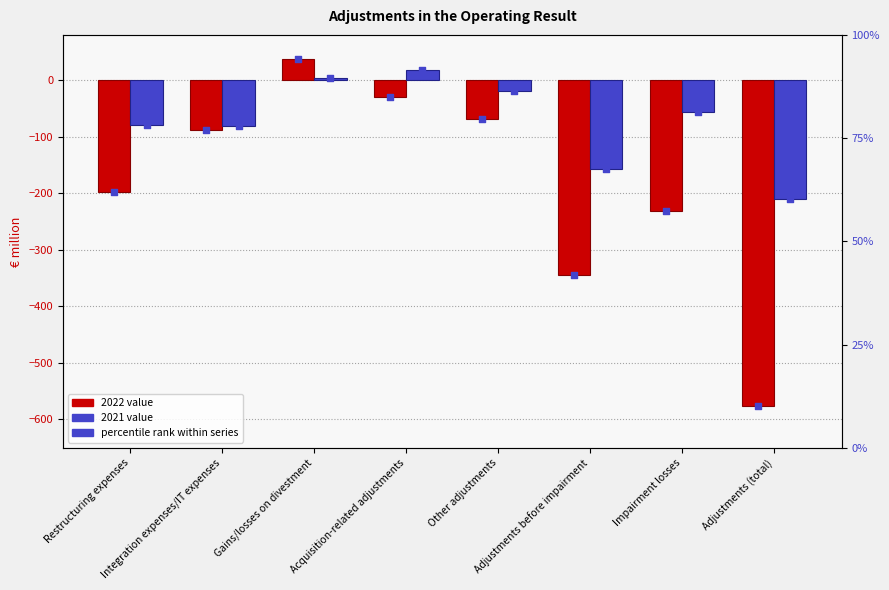

At which category is the sum across all series the highest?

Gains/losses on divestment